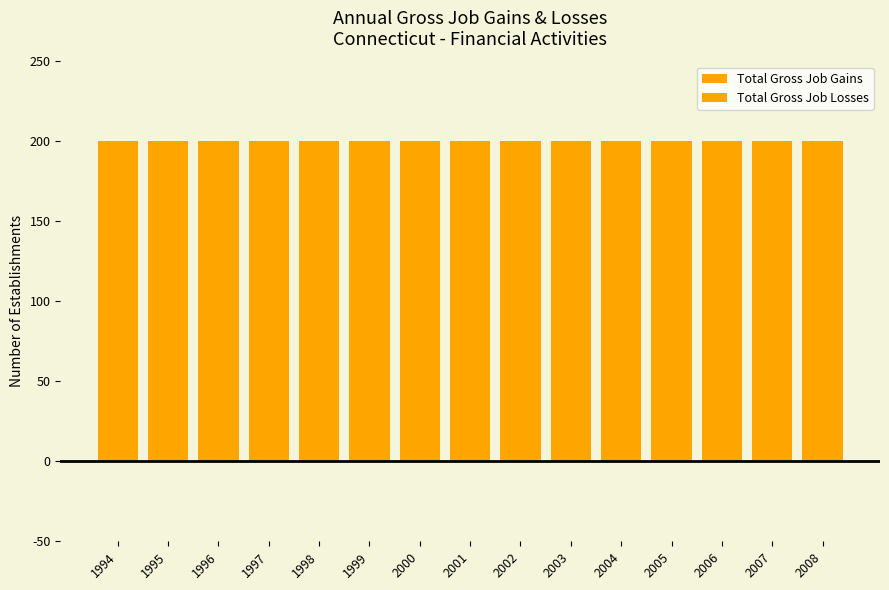

Rank the series by their average value, from highest to lowest.

Total Gross Job Gains, Total Gross Job Losses